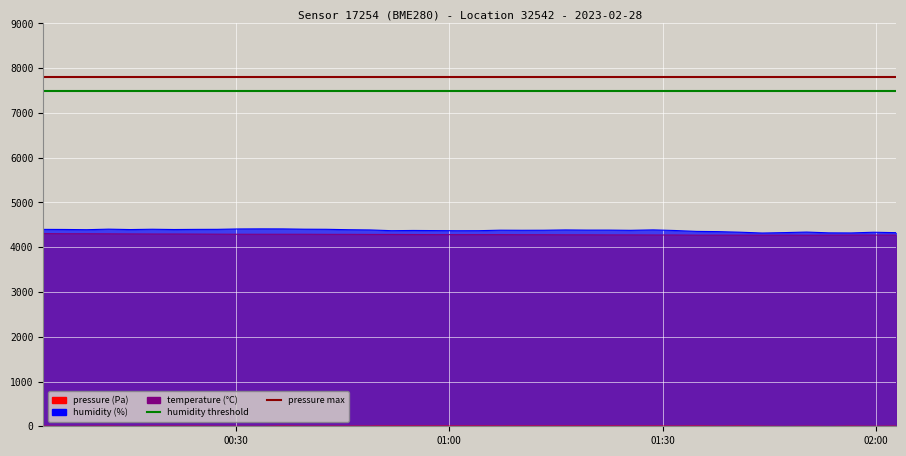

What is the sum of the humidity threshold values at 01:00 and 00:30?

15000